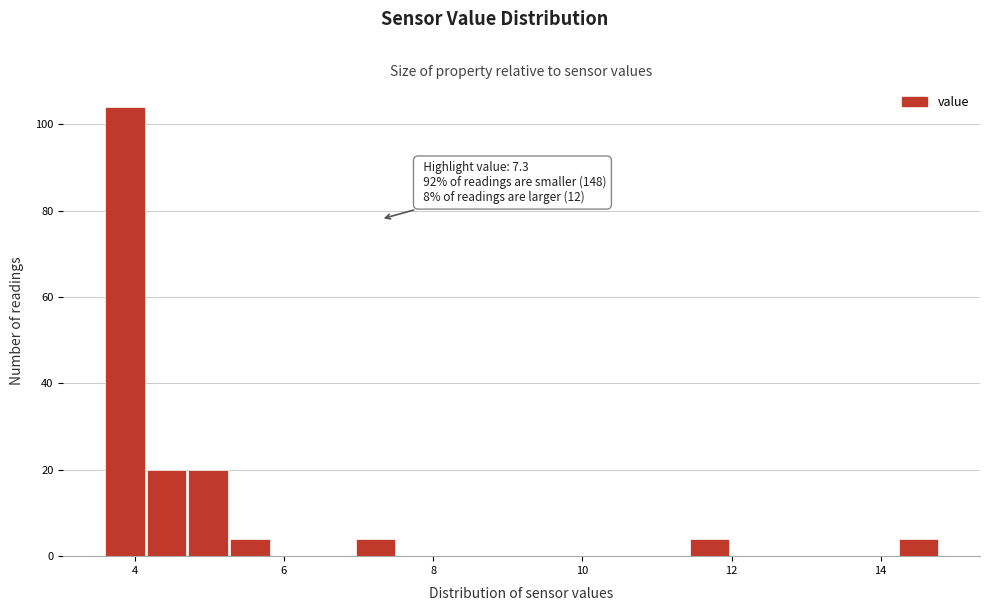

Around what value on the x-axis is the tallest bar? Give the approximate position of its centre, as read against the axis.

3.8